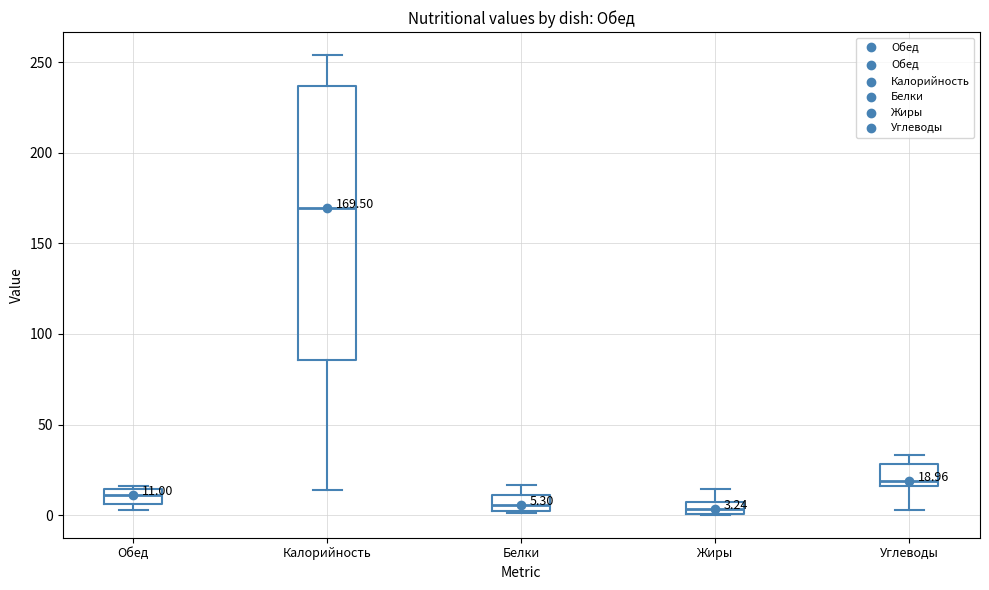

Which box is the tallest, from its lower edge to its upper edge?

Калорийность